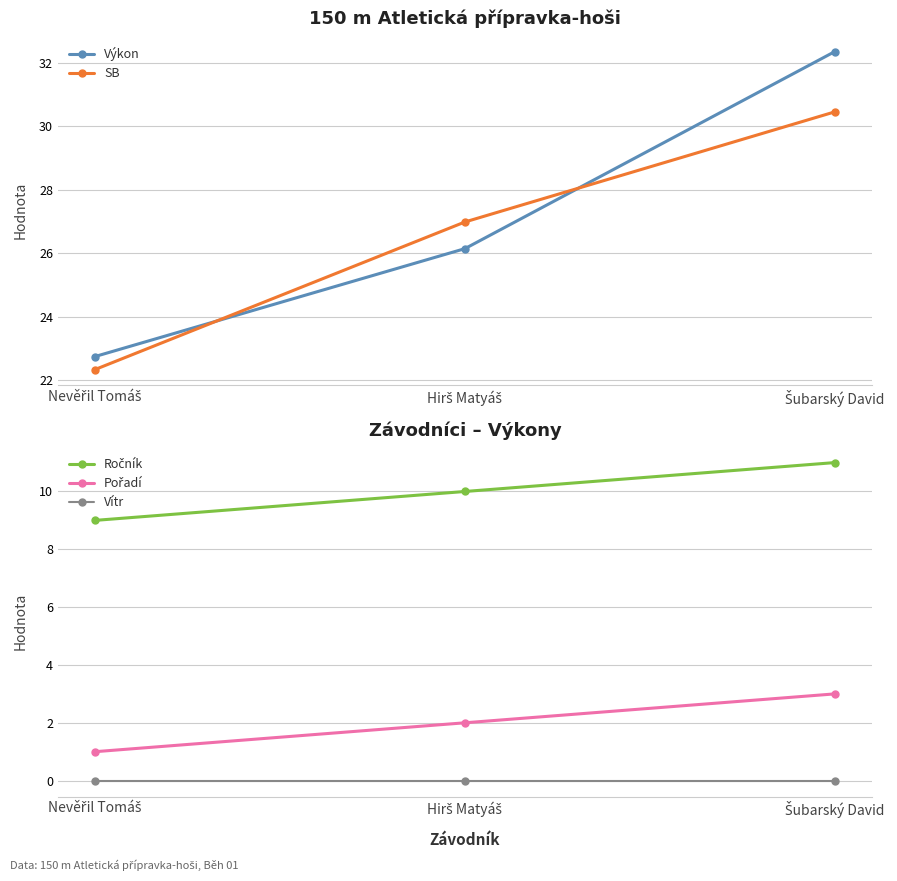

Which series has the widest spread of values?

Výkon